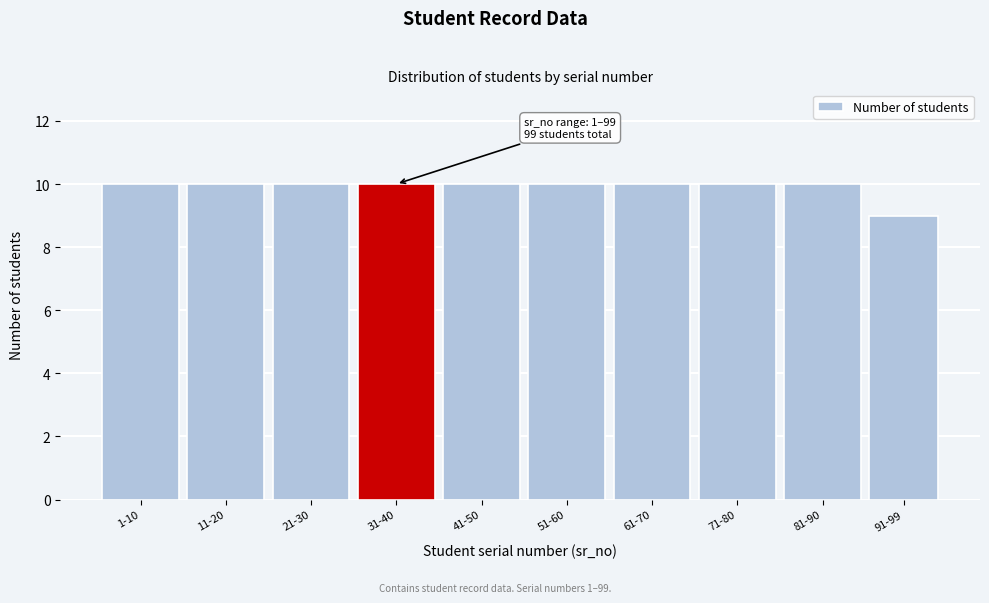

Reading right to left, transcribe all the data shown in this chart.

91-99=9	81-90=10	71-80=10	61-70=10	51-60=10	41-50=10	31-40=10	21-30=10	11-20=10	1-10=10